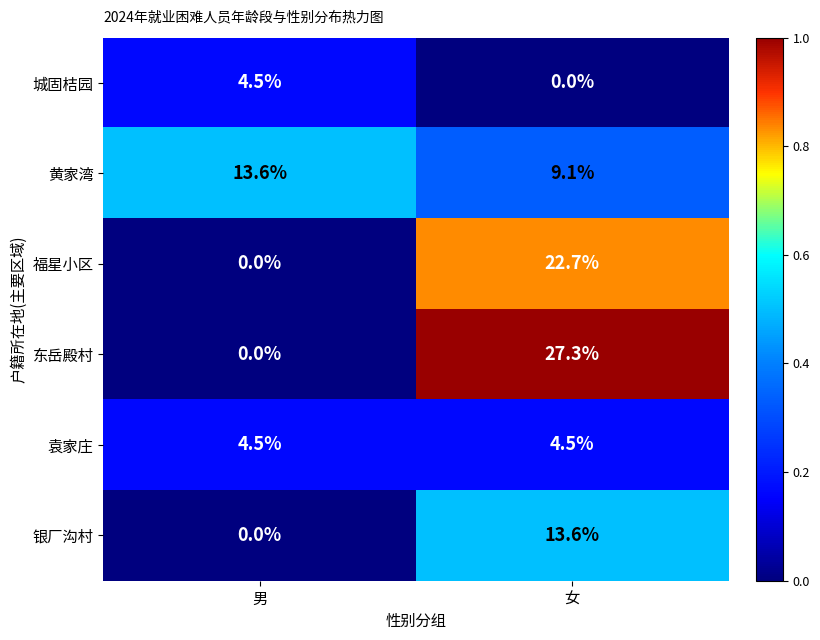

Which category has the highest value across all series?

女